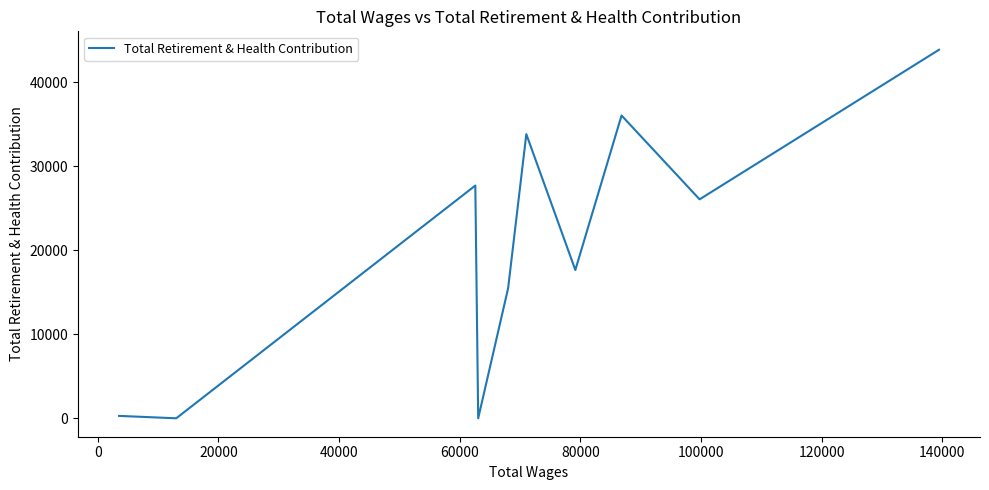

The value at 160000 is 424. True or false?

False